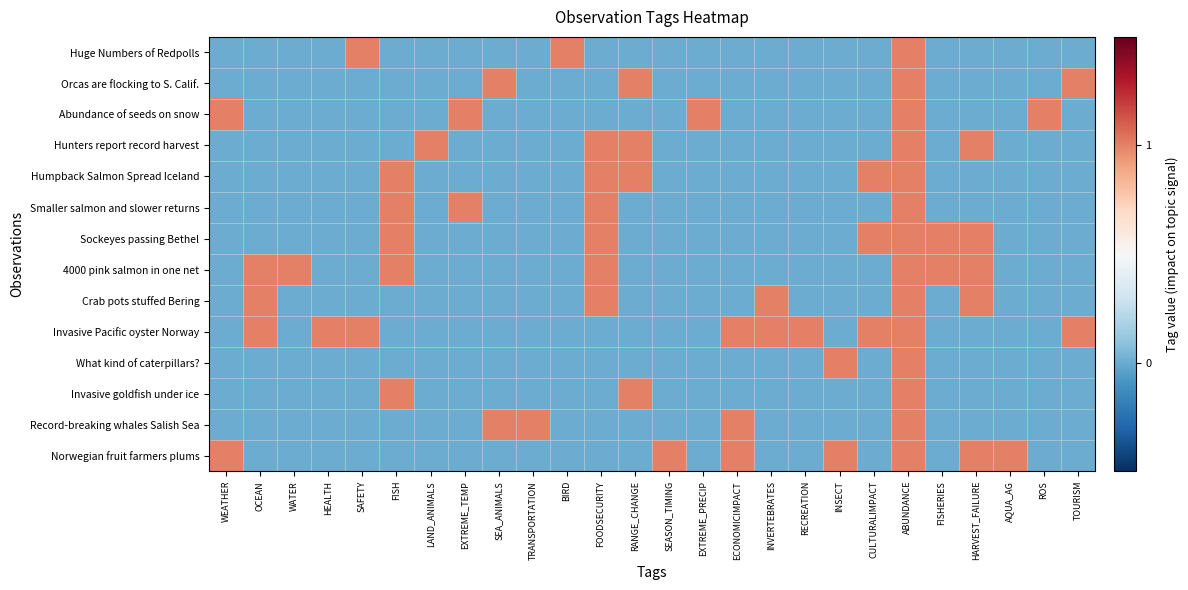

Which has a higher value, FISH or INSECT?

FISH